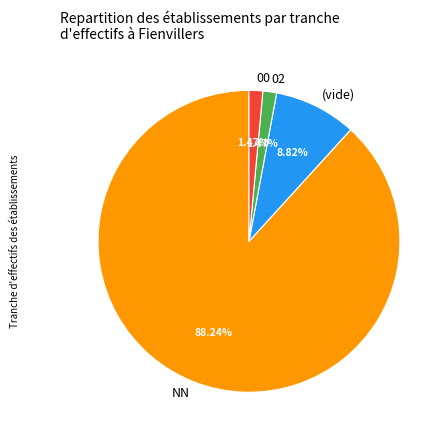

Is the sum of NN and 00 greater than half?

Yes